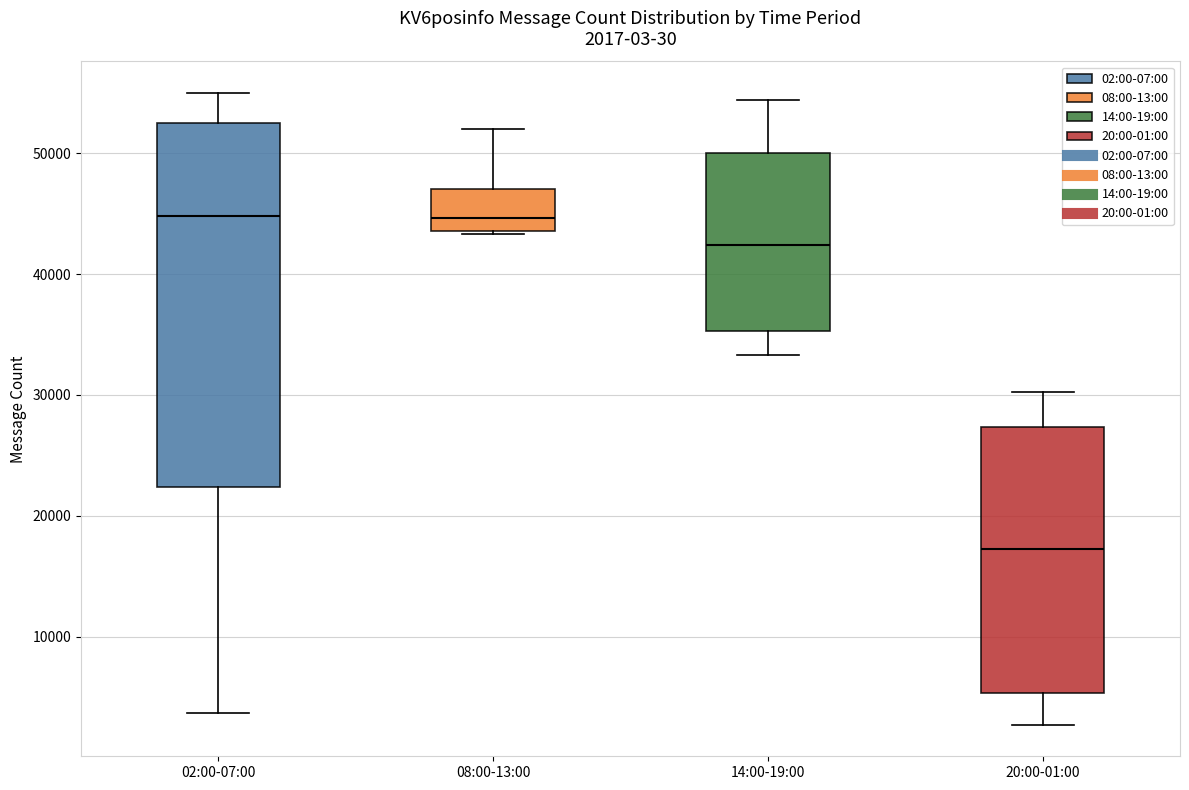

Which box has the lowest median line?

20:00-01:00